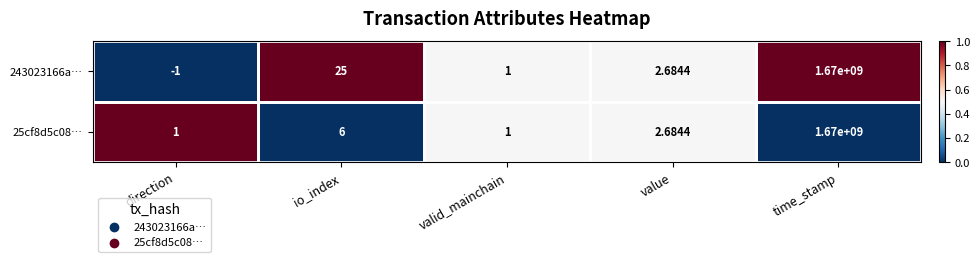

Which category has the highest value across all series?

time_stamp